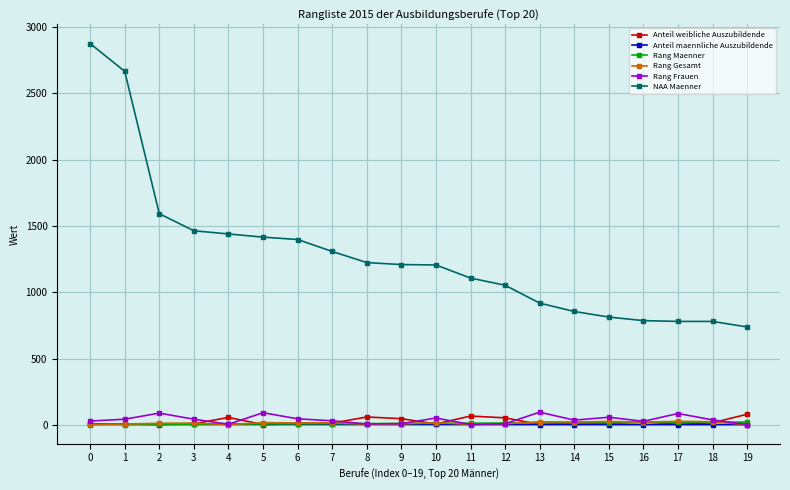

True or false: NAA Maenner and Rang Maenner cross at least once.

False